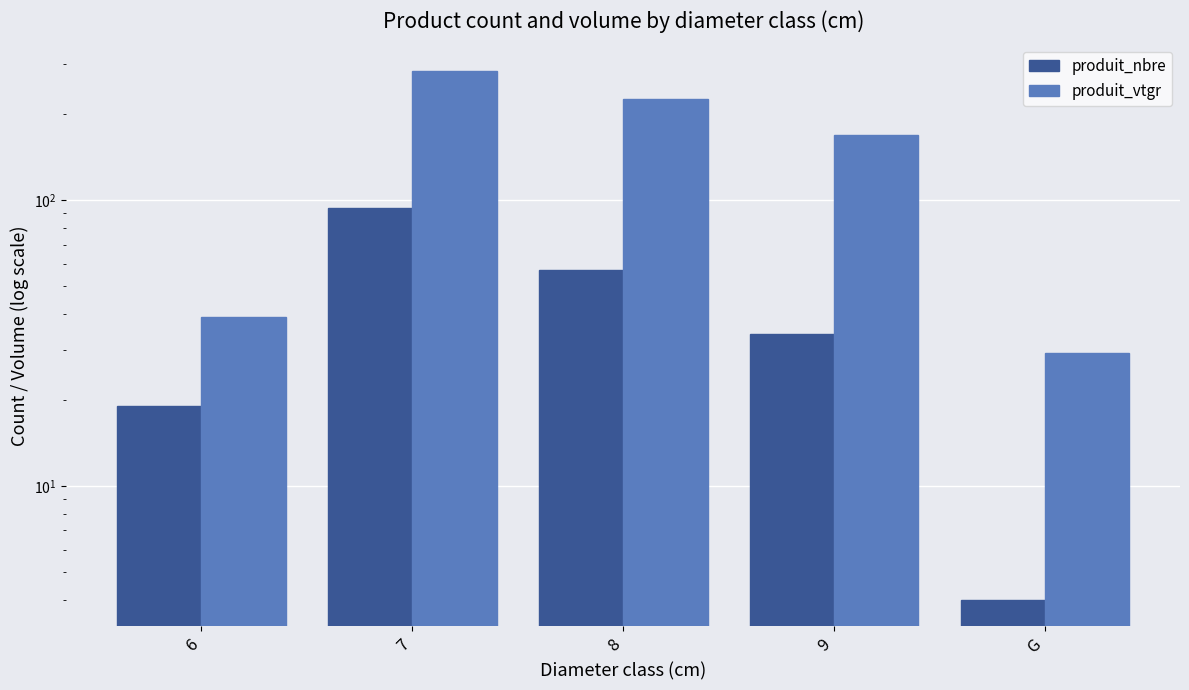

Is it true that produit_vtgr equals 29.3 at G?

True